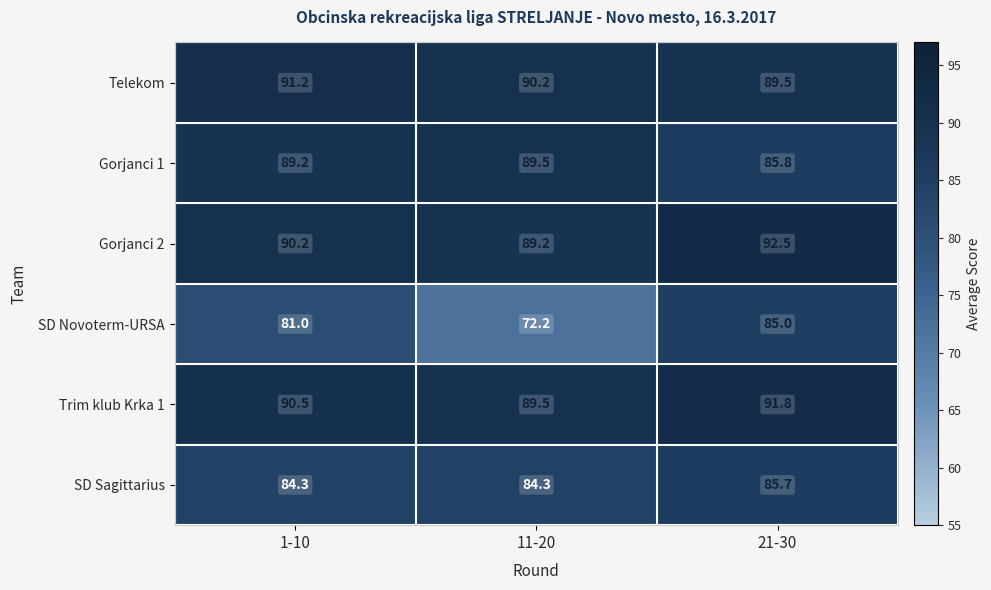

List the series in order of their peak value, lowest first.

SD Novoterm-URSA, SD Sagittarius, Gorjanci 1, Telekom, Trim klub Krka 1, Gorjanci 2